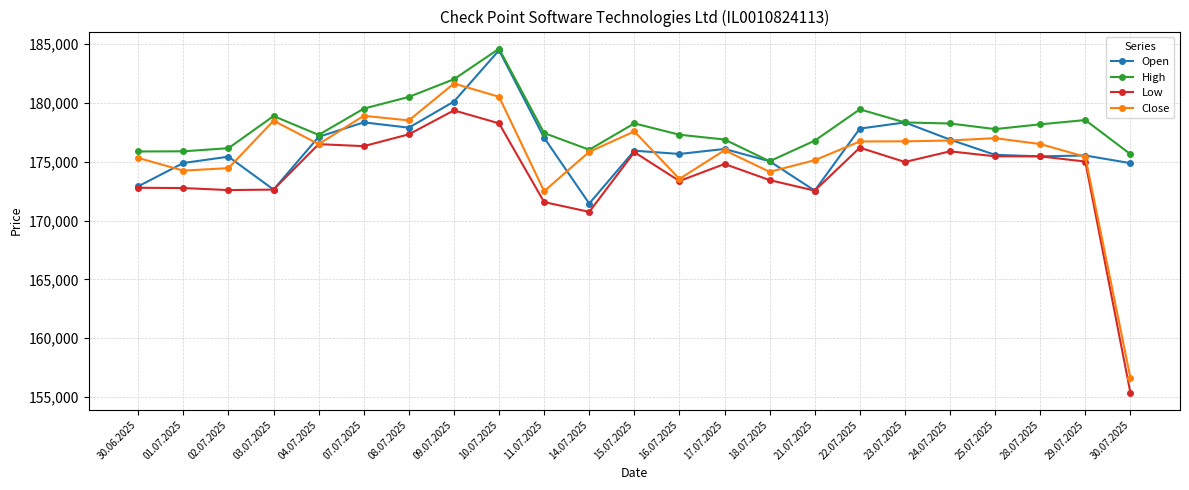

Which series changed the most between 17.07.2025 and 24.07.2025?

High